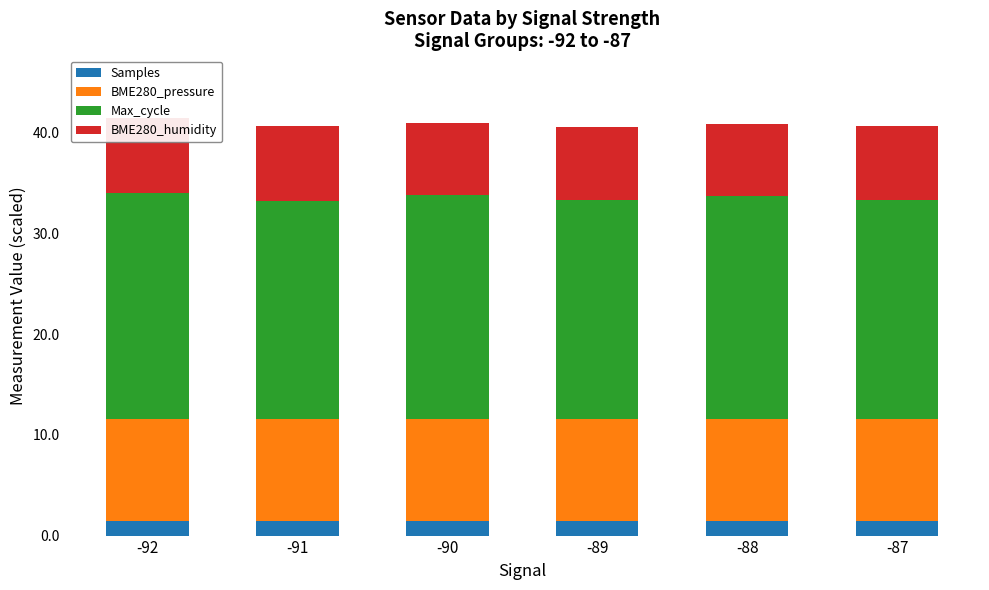

What is the total value across all series at -89?

40.6